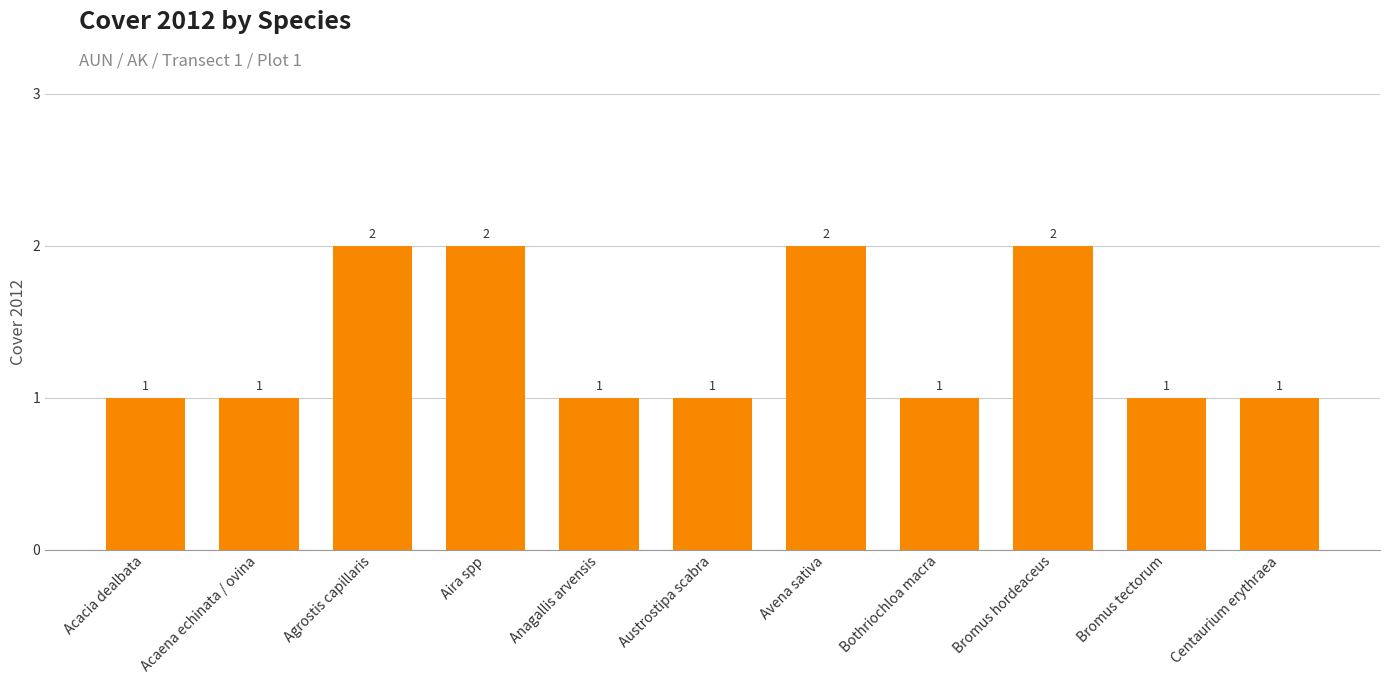

The value at Bromus tectorum is 1. True or false?

True